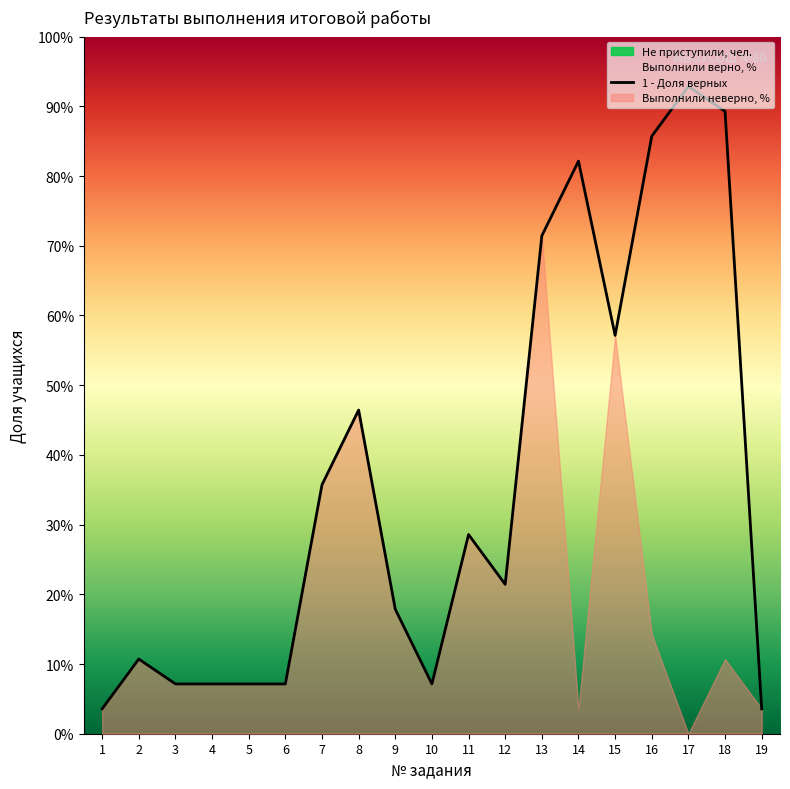

True or false: there are more than 1 points higher than both neighbors.

True